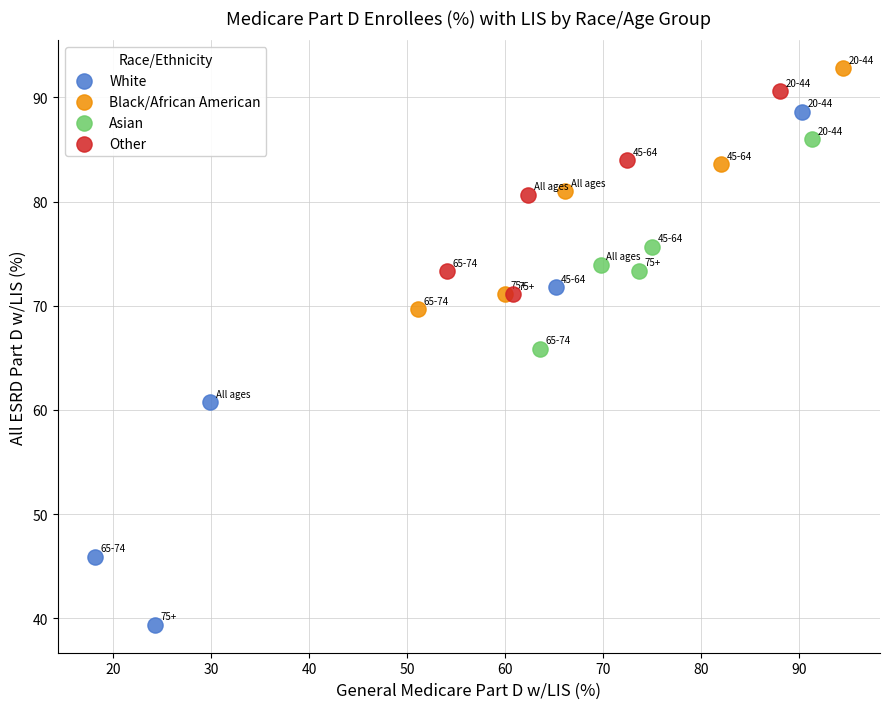

Which series reaches the minimum Y coordinate?

White